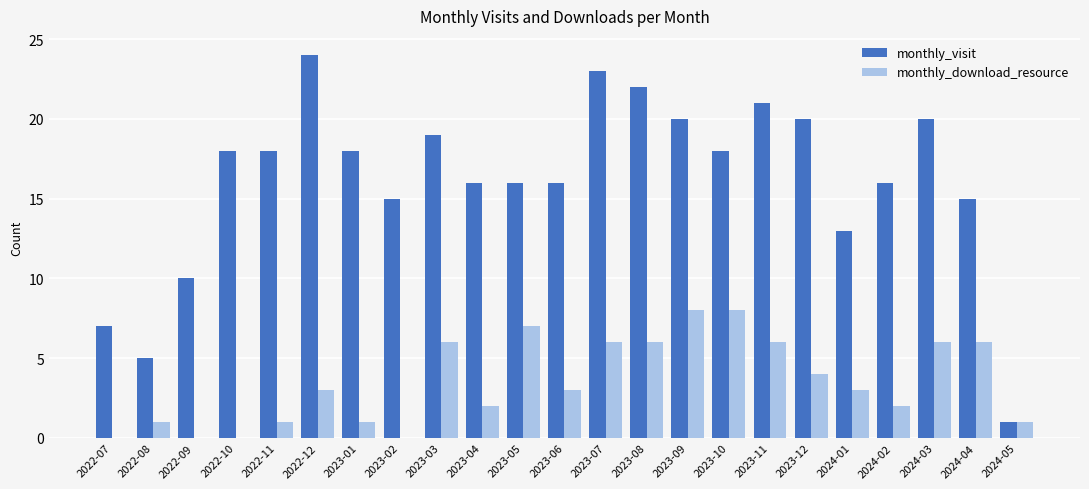

Reading right to left, list all the values displayed in this chart.

monthly_visit: 1	15	20	16	13	20	21	18	20	22	23	16	16	16	19	15	18	24	18	18	10	5	7
monthly_download_resource: 1	6	6	2	3	4	6	8	8	6	6	3	7	2	6	0	1	3	1	0	0	1	0